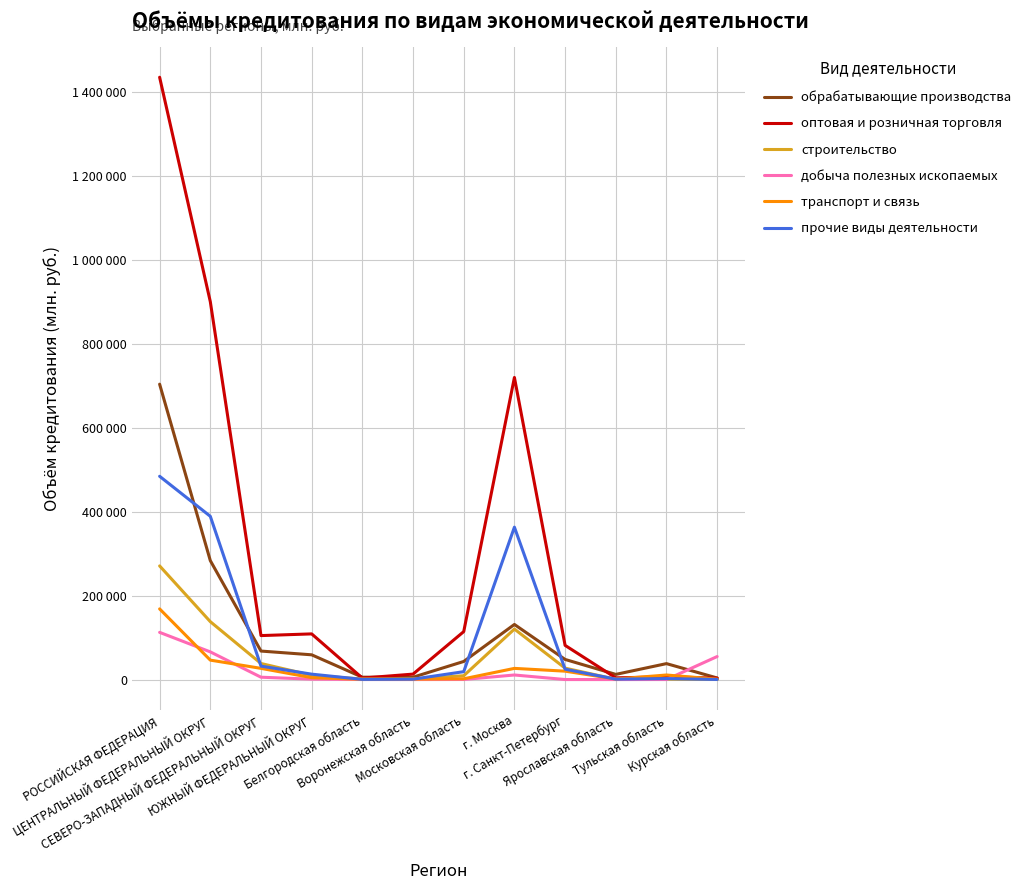

Does the chart have visible grid lines?

Yes